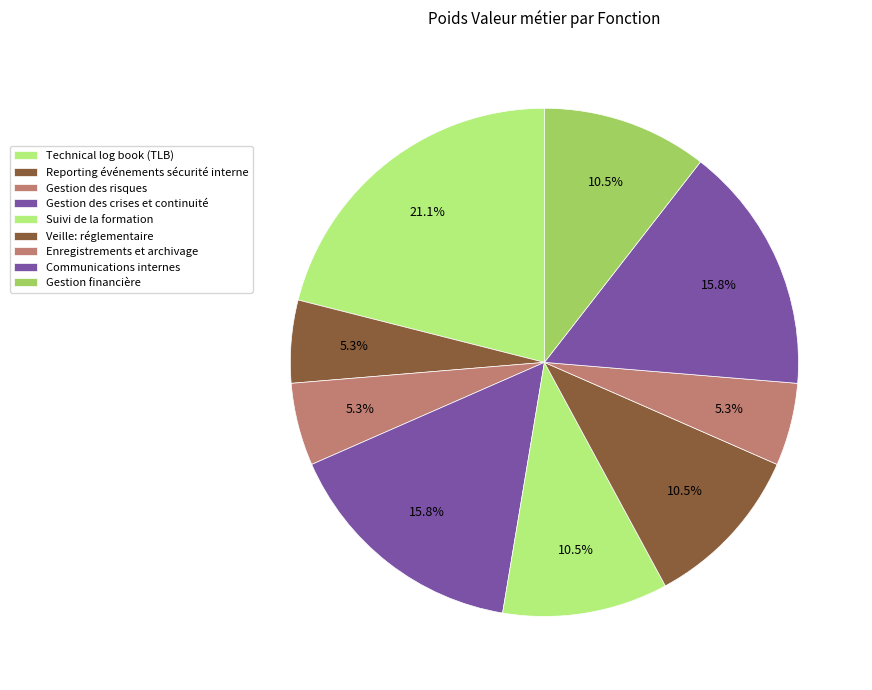

Count the number of slices in the pie.

9